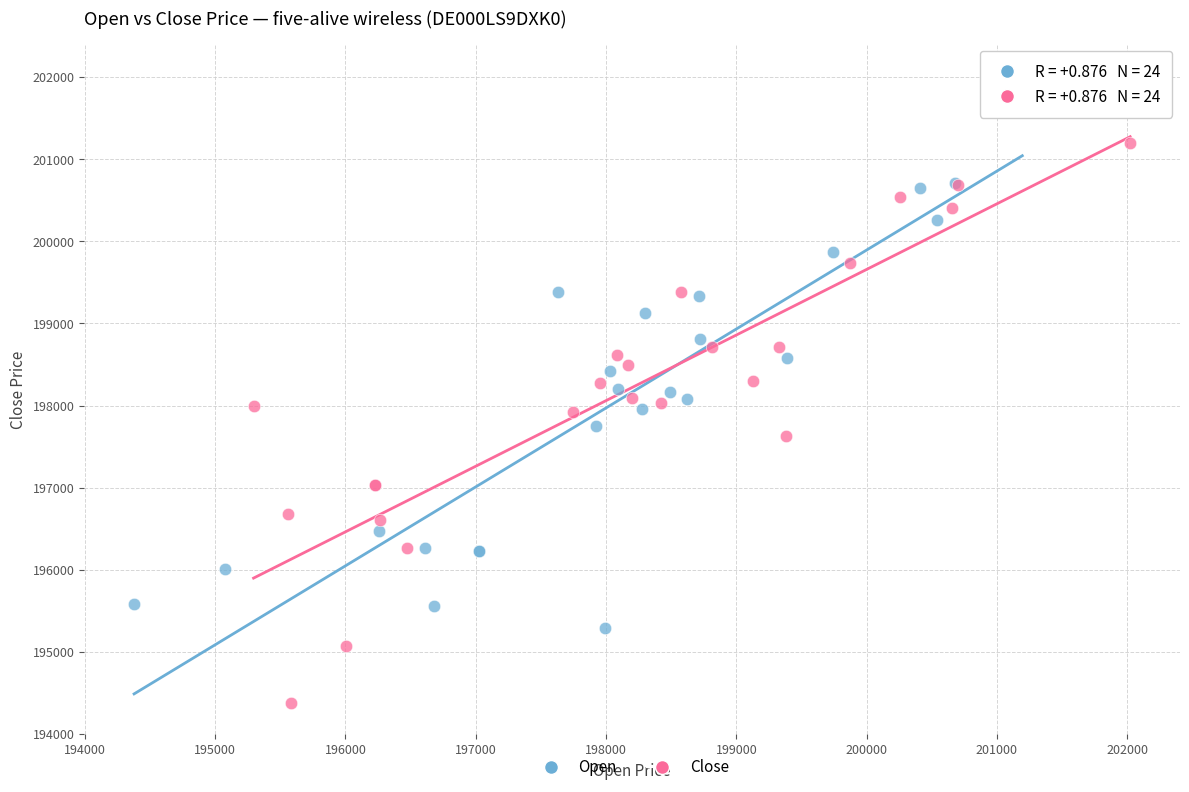

Which series reaches the minimum Y coordinate?

Close